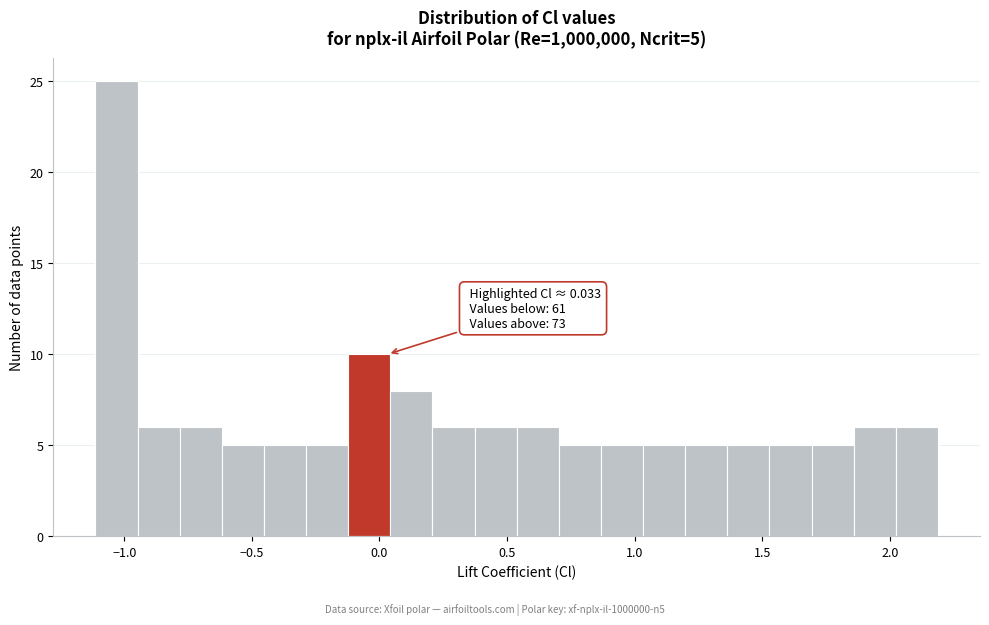

Read against the x-axis, roughly where is the centre of the tallest bar?

-1.05